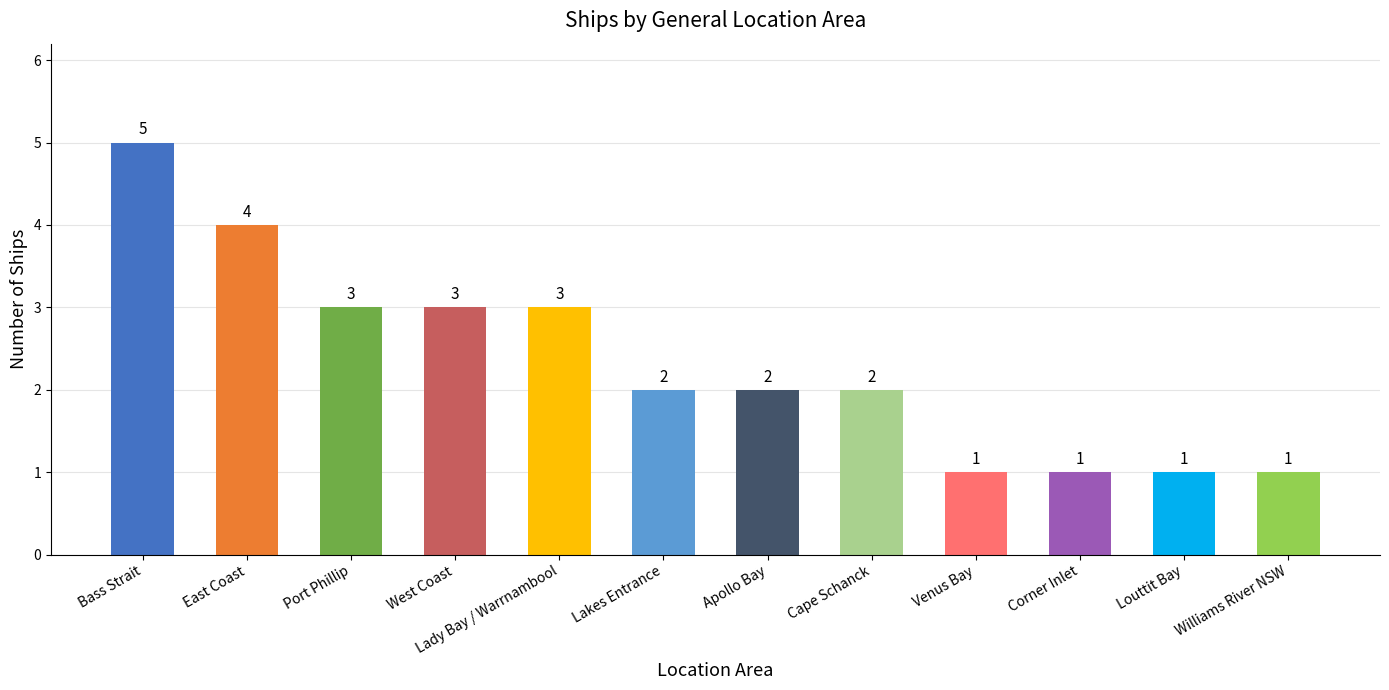

True or false: the data shows 3 at Apollo Bay.

False